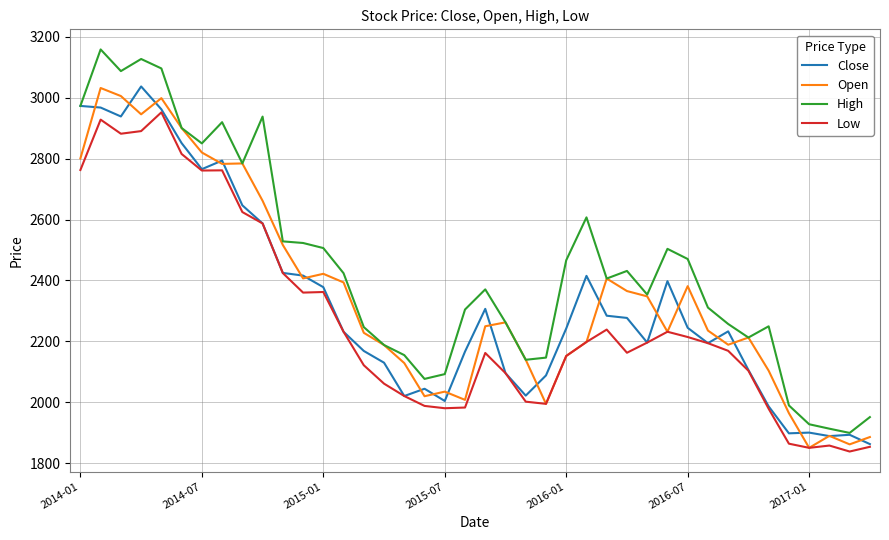

Which series has the largest total across all categories?

High